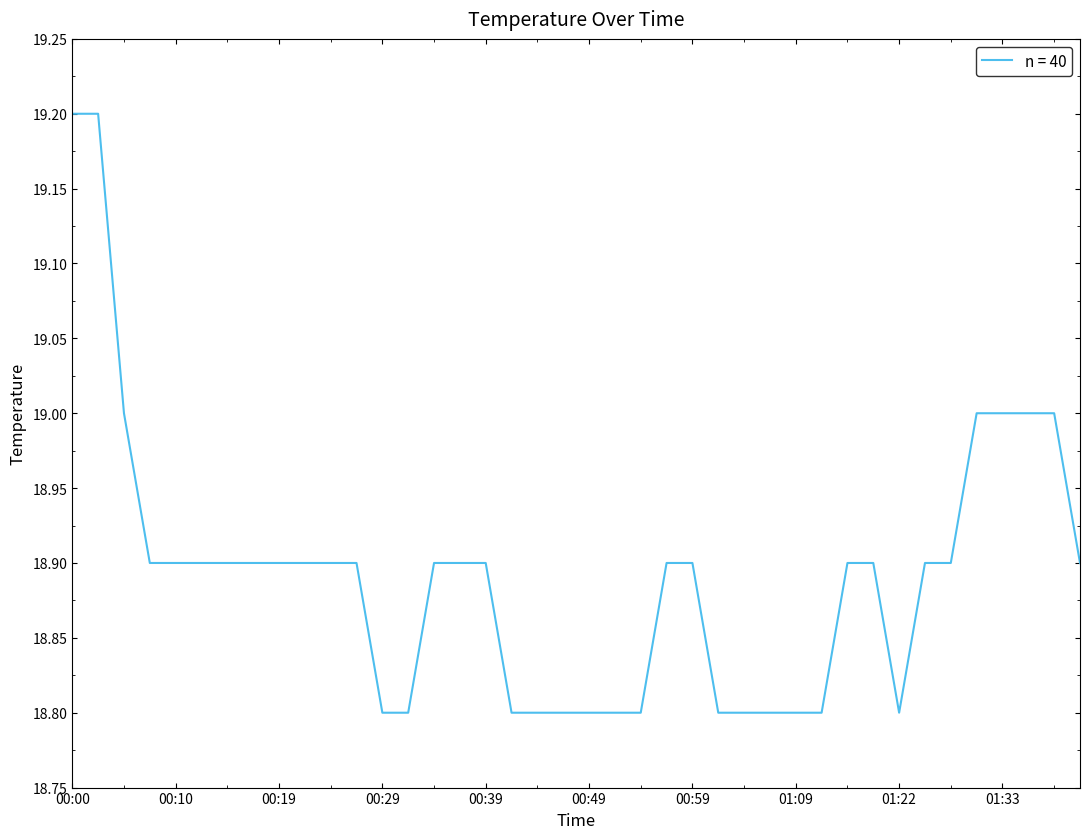

What is the smallest value displayed?

18.8